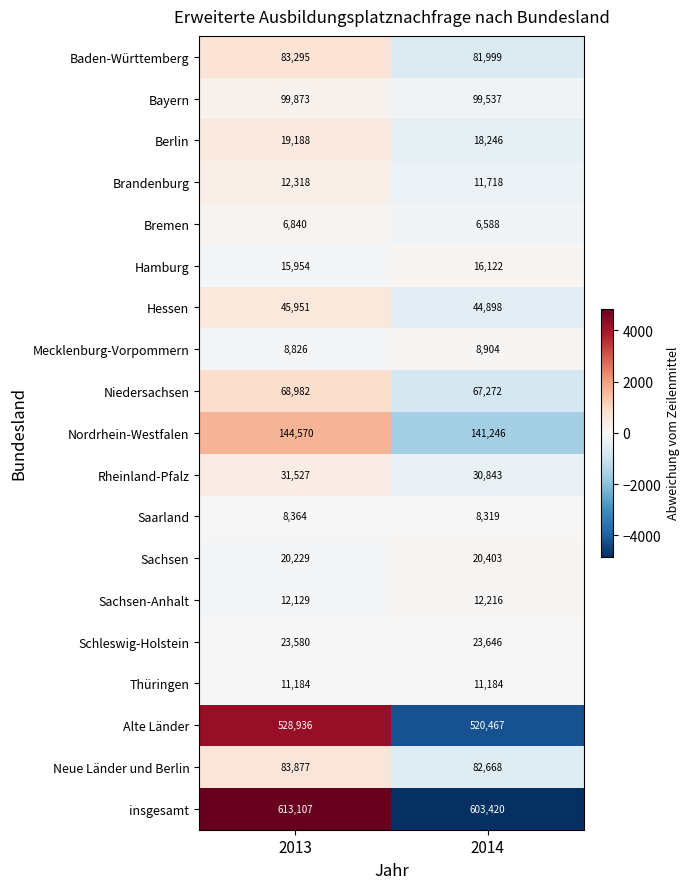

What is the maximum value shown in the chart?

613107